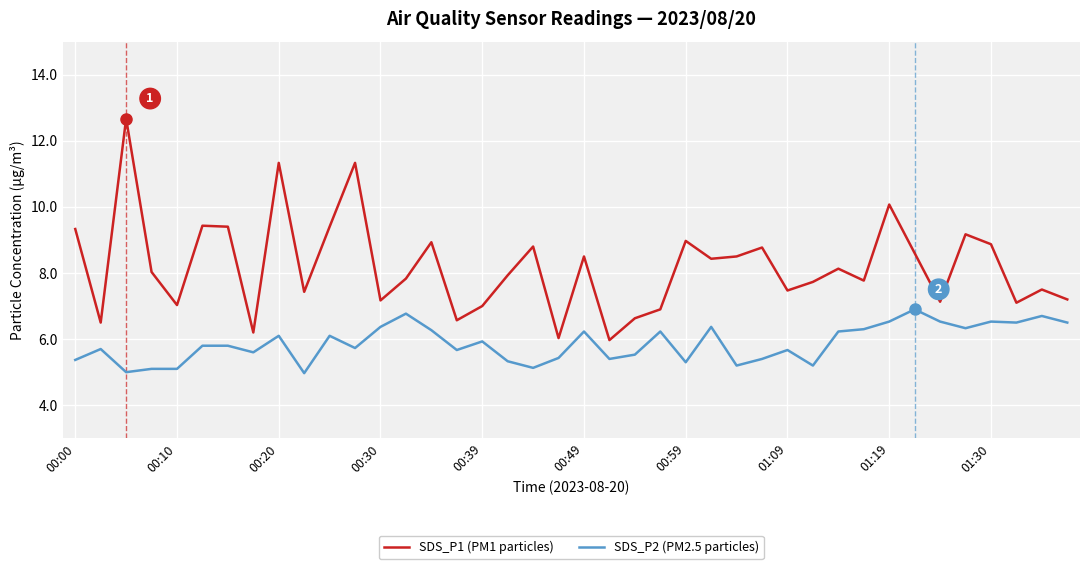

True or false: SDS_P1 (PM1 particles) and SDS_P2 (PM2.5 particles) cross at least once.

False